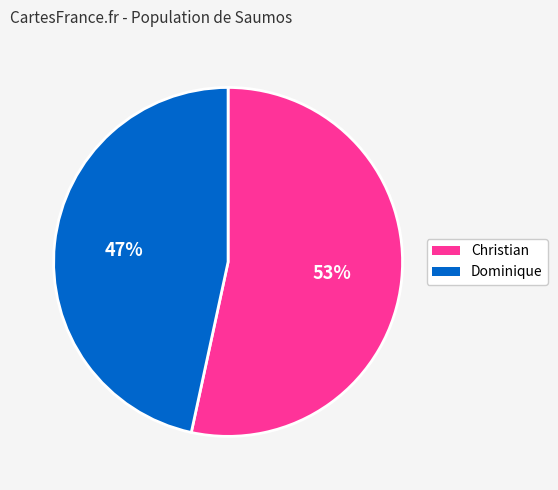

To the nearest percent, what portion does Christian represent?

53%